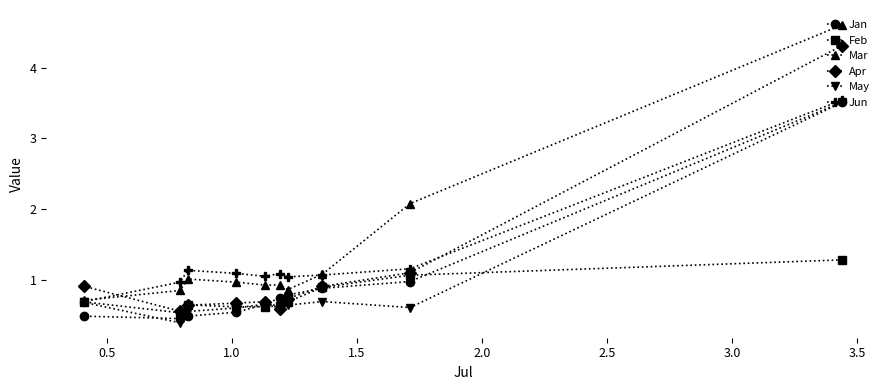

How many data points does each series have?

10